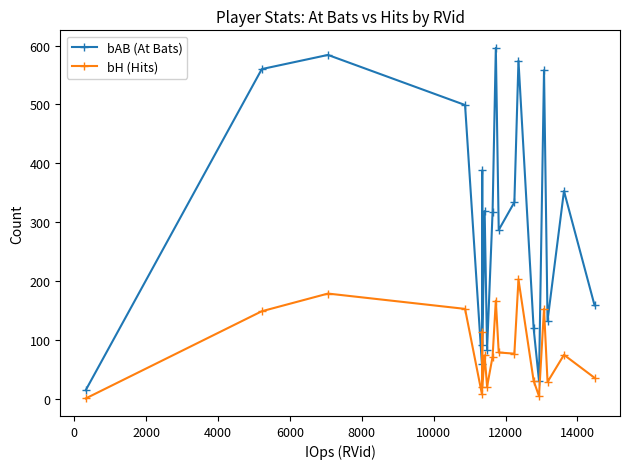

True or false: bAB (At Bats) and bH (Hits) cross at least once.

False